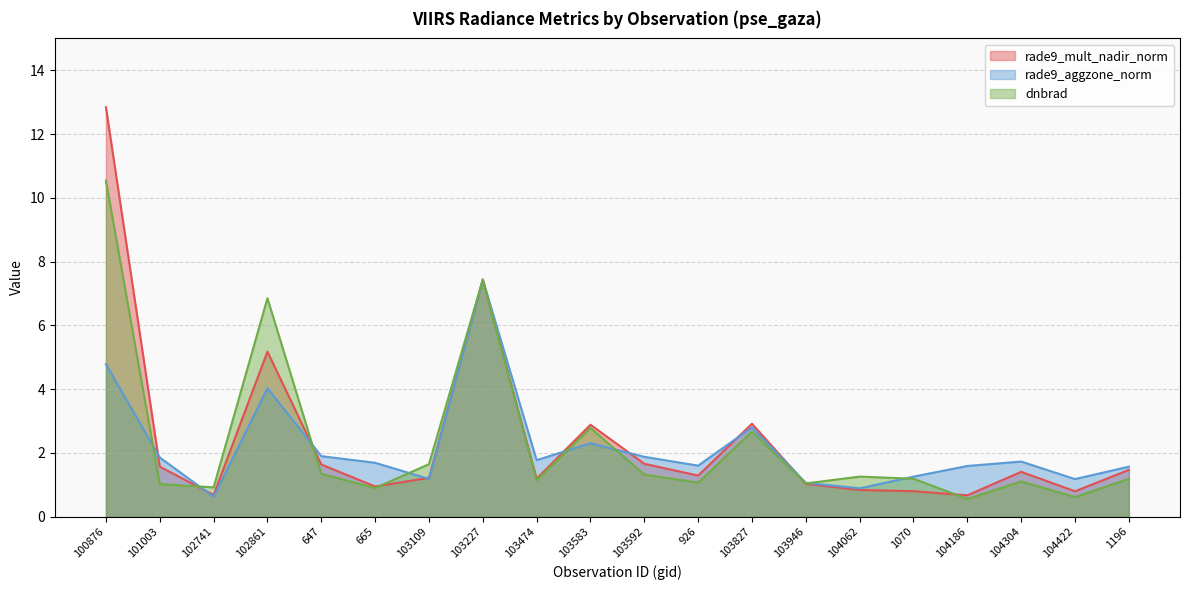

Reading left to right, list all the values displayed in this chart.

rade9_mult_nadir_norm: 100876=12.8	101003=1.6	102741=0.7	102861=5.2	647=1.6	665=0.9	103109=1.2	103227=7.4	103474=1.2	103583=2.9	103592=1.7	926=1.3	103827=2.9	103946=1.0	104062=0.8	1070=0.8	104186=0.7	104304=1.4	104422=0.8	1196=1.5
rade9_aggzone_norm: 100876=4.8	101003=1.9	102741=0.6	102861=4.0	647=1.9	665=1.7	103109=1.2	103227=7.4	103474=1.8	103583=2.3	103592=1.9	926=1.6	103827=2.8	103946=1.1	104062=0.9	1070=1.3	104186=1.6	104304=1.7	104422=1.2	1196=1.6
dnbrad: 100876=10.5	101003=1.0	102741=0.9	102861=6.8	647=1.3	665=0.9	103109=1.6	103227=7.4	103474=1.1	103583=2.8	103592=1.3	926=1.1	103827=2.7	103946=1.0	104062=1.3	1070=1.2	104186=0.6	104304=1.1	104422=0.6	1196=1.2